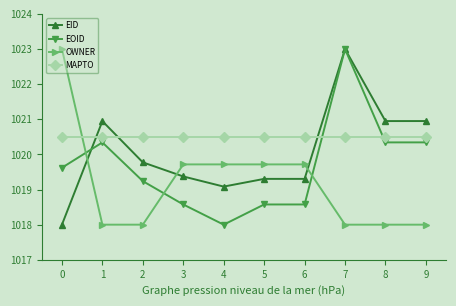

How many intersections are there between OWNER and EID?

3